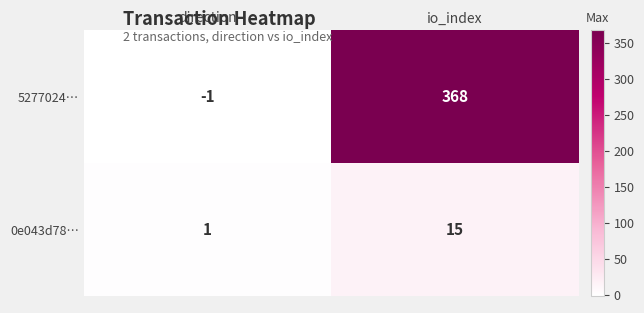

What is the difference between the maximum and minimum values in the 0e043d78… series?

14